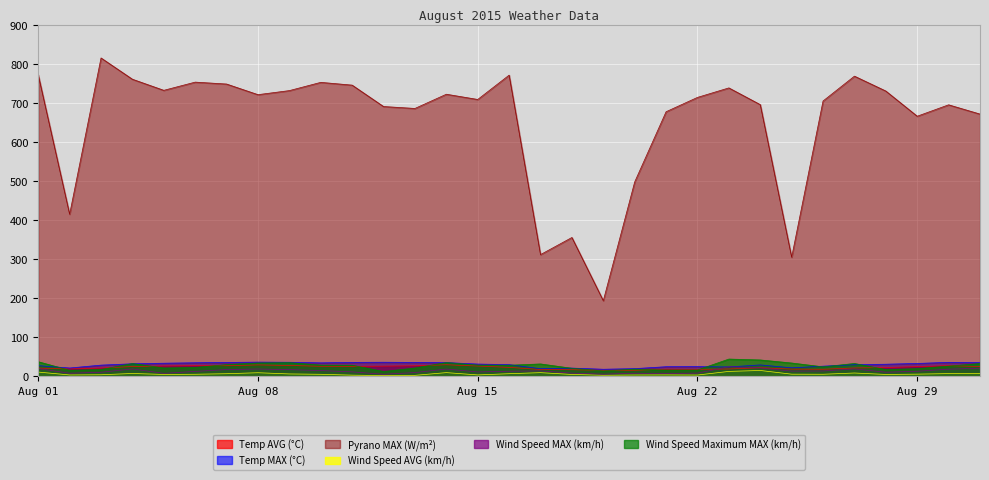

What are all the series names shown in the legend?

Temp AVG (°C), Temp MAX (°C), Pyrano MAX (W/m²), Wind Speed AVG (km/h), Wind Speed MAX (km/h), Wind Speed Maximum MAX (km/h)